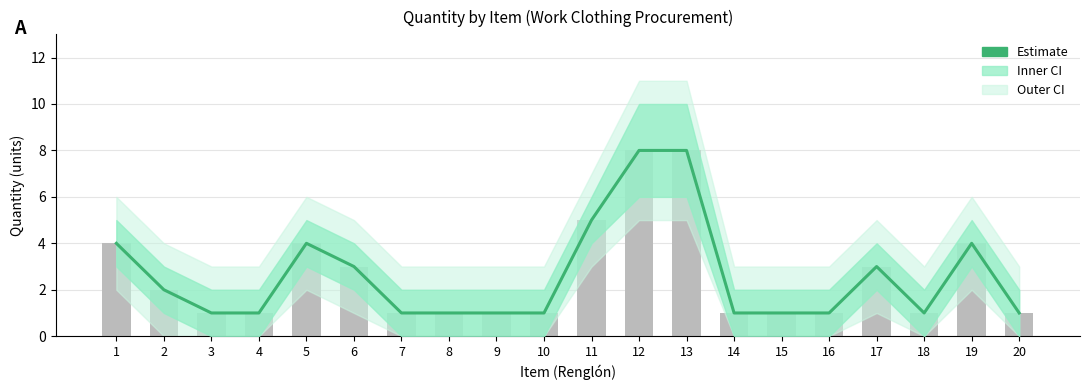

What is the greatest value displayed?

8